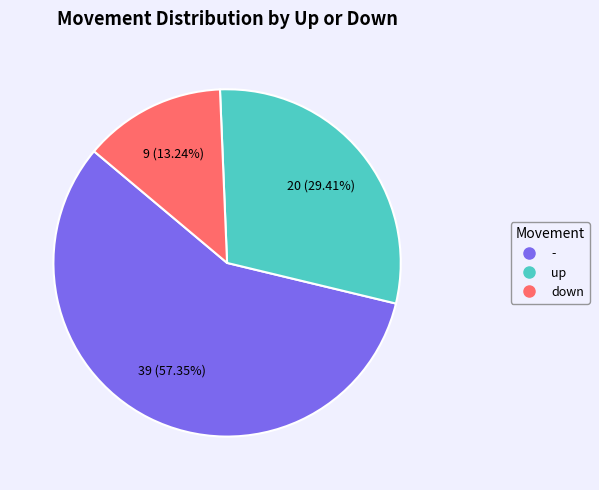

Is - the majority of the pie?

Yes